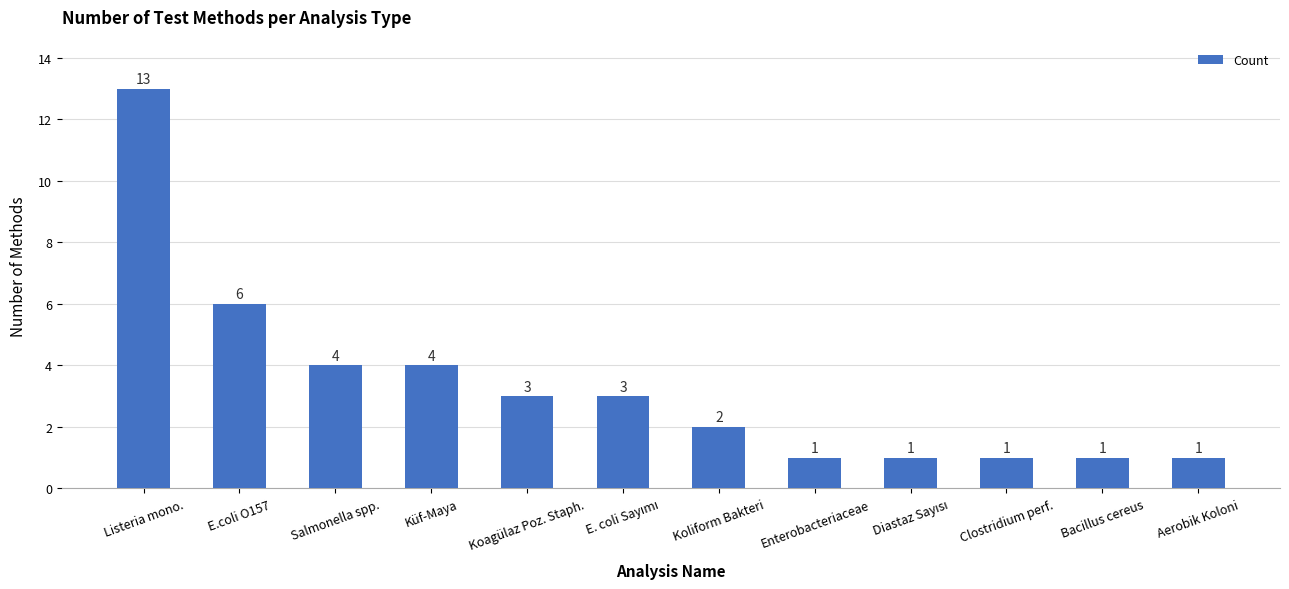

At which category does the chart reach its peak across all series?

Listeria mono.